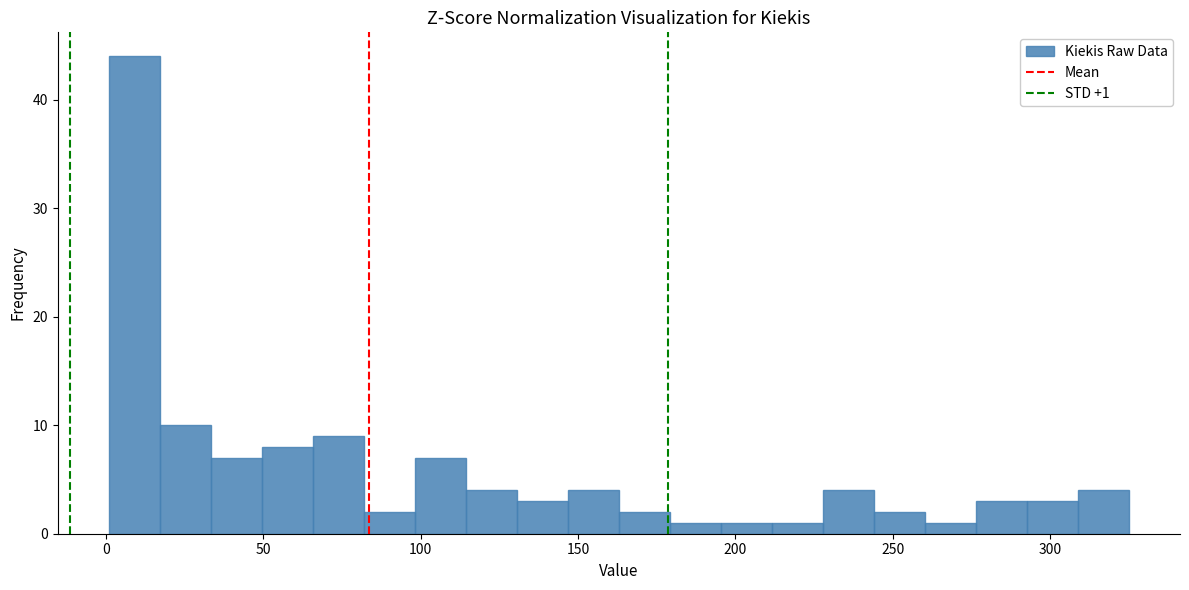

Around what value on the x-axis is the tallest bar? Give the approximate position of its centre, as read against the axis.

10